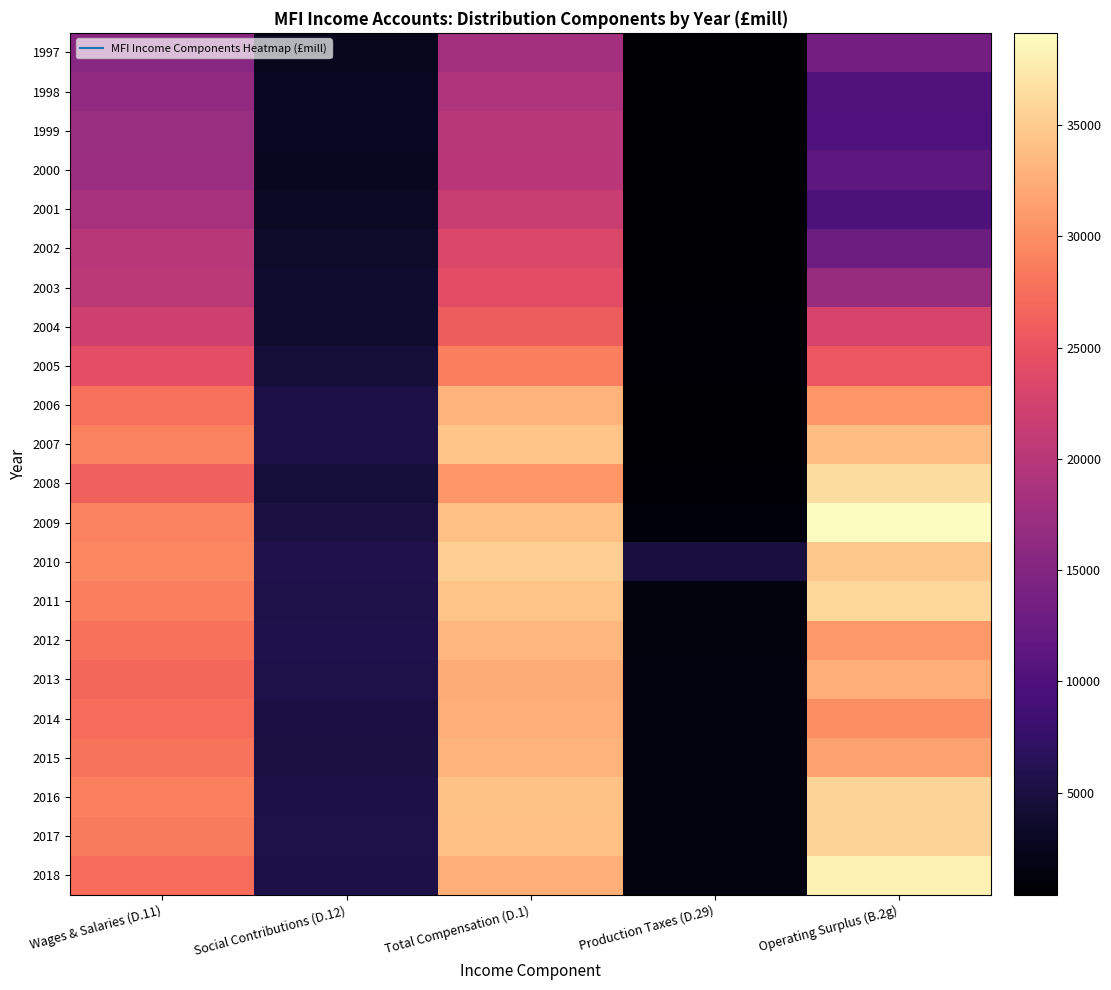

Reading left to right, extract all data points from this chart.

1997: Wages & Salaries (D.11)=15461	Social Contributions (D.12)=2629	Total Compensation (D.1)=18090	Production Taxes (D.29)=411	Operating Surplus (B.2g)=13427
1998: Wages & Salaries (D.11)=16394	Social Contributions (D.12)=2863	Total Compensation (D.1)=19257	Production Taxes (D.29)=421	Operating Surplus (B.2g)=10352
1999: Wages & Salaries (D.11)=17162	Social Contributions (D.12)=2883	Total Compensation (D.1)=20045	Production Taxes (D.29)=443	Operating Surplus (B.2g)=9948
2000: Wages & Salaries (D.11)=17291	Social Contributions (D.12)=2814	Total Compensation (D.1)=20105	Production Taxes (D.29)=487	Operating Surplus (B.2g)=11458
2001: Wages & Salaries (D.11)=18475	Social Contributions (D.12)=3031	Total Compensation (D.1)=21506	Production Taxes (D.29)=620	Operating Surplus (B.2g)=9818
2002: Wages & Salaries (D.11)=19951	Social Contributions (D.12)=3446	Total Compensation (D.1)=23397	Production Taxes (D.29)=612	Operating Surplus (B.2g)=12937
2003: Wages & Salaries (D.11)=20339	Social Contributions (D.12)=3863	Total Compensation (D.1)=24202	Production Taxes (D.29)=614	Operating Surplus (B.2g)=16994
2004: Wages & Salaries (D.11)=22139	Social Contributions (D.12)=3832	Total Compensation (D.1)=25971	Production Taxes (D.29)=741	Operating Surplus (B.2g)=22889
2005: Wages & Salaries (D.11)=24383	Social Contributions (D.12)=4418	Total Compensation (D.1)=28801	Production Taxes (D.29)=722	Operating Surplus (B.2g)=25317
2006: Wages & Salaries (D.11)=27606	Social Contributions (D.12)=5339	Total Compensation (D.1)=32945	Production Taxes (D.29)=684	Operating Surplus (B.2g)=30785
2007: Wages & Salaries (D.11)=29041	Social Contributions (D.12)=5375	Total Compensation (D.1)=34416	Production Taxes (D.29)=700	Operating Surplus (B.2g)=33982
2008: Wages & Salaries (D.11)=26172	Social Contributions (D.12)=4548	Total Compensation (D.1)=30720	Production Taxes (D.29)=801	Operating Surplus (B.2g)=36543
2009: Wages & Salaries (D.11)=29081	Social Contributions (D.12)=5046	Total Compensation (D.1)=34127	Production Taxes (D.29)=1184	Operating Surplus (B.2g)=39148
2010: Wages & Salaries (D.11)=29566	Social Contributions (D.12)=5788	Total Compensation (D.1)=35354	Production Taxes (D.29)=4884	Operating Surplus (B.2g)=34732
2011: Wages & Salaries (D.11)=28834	Social Contributions (D.12)=5541	Total Compensation (D.1)=34375	Production Taxes (D.29)=1389	Operating Surplus (B.2g)=36092
2012: Wages & Salaries (D.11)=27677	Social Contributions (D.12)=5669	Total Compensation (D.1)=33346	Production Taxes (D.29)=1428	Operating Surplus (B.2g)=30941
2013: Wages & Salaries (D.11)=26880	Social Contributions (D.12)=5488	Total Compensation (D.1)=32368	Production Taxes (D.29)=1491	Operating Surplus (B.2g)=32491
2014: Wages & Salaries (D.11)=27341	Social Contributions (D.12)=5167	Total Compensation (D.1)=32508	Production Taxes (D.29)=1536	Operating Surplus (B.2g)=30046
2015: Wages & Salaries (D.11)=27950	Social Contributions (D.12)=5023	Total Compensation (D.1)=32973	Production Taxes (D.29)=1547	Operating Surplus (B.2g)=31465
2016: Wages & Salaries (D.11)=28884	Social Contributions (D.12)=5318	Total Compensation (D.1)=34202	Production Taxes (D.29)=1579	Operating Surplus (B.2g)=35771
2017: Wages & Salaries (D.11)=28528	Social Contributions (D.12)=5491	Total Compensation (D.1)=34019	Production Taxes (D.29)=1532	Operating Surplus (B.2g)=35678
2018: Wages & Salaries (D.11)=27259	Social Contributions (D.12)=5395	Total Compensation (D.1)=32654	Production Taxes (D.29)=1545	Operating Surplus (B.2g)=38218